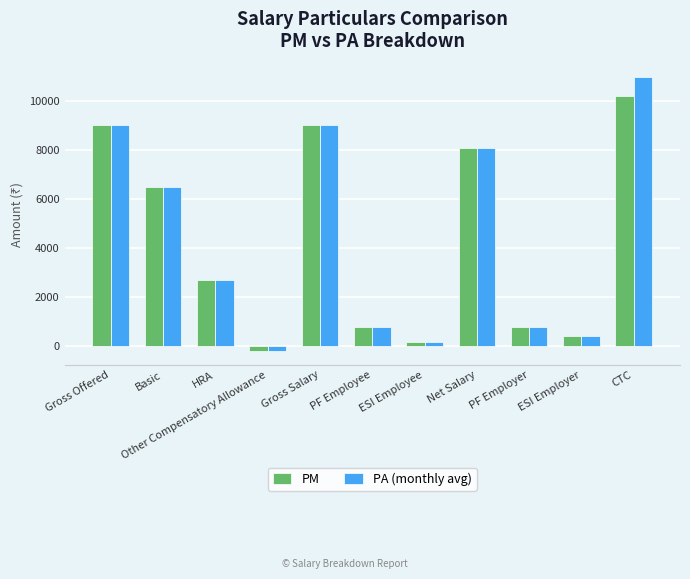

Which series has the largest range (max minus min)?

PA (monthly avg)